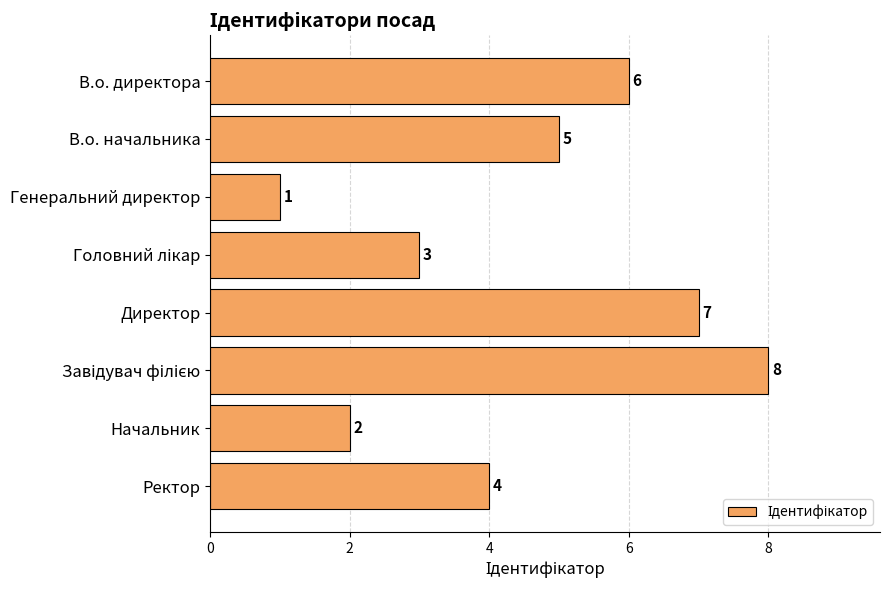

At which category does the chart reach its minimum across all series?

Генеральний директор